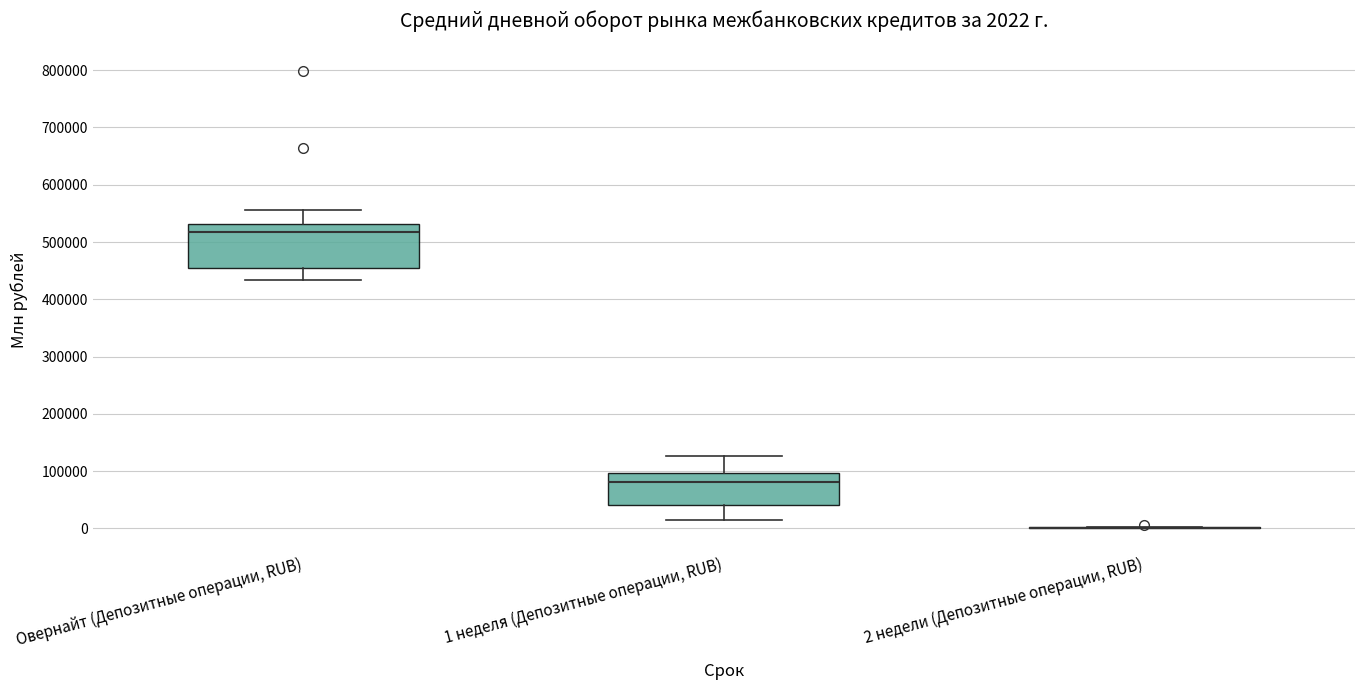

Comparing the boxes themselves (not the whiskers), which one is the tallest?

Овернайт (Депозитные операции, RUB)